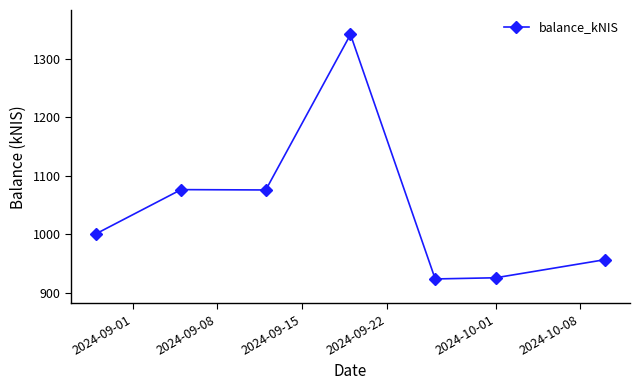

What is the difference between the second highest and second lowest values?

150.6